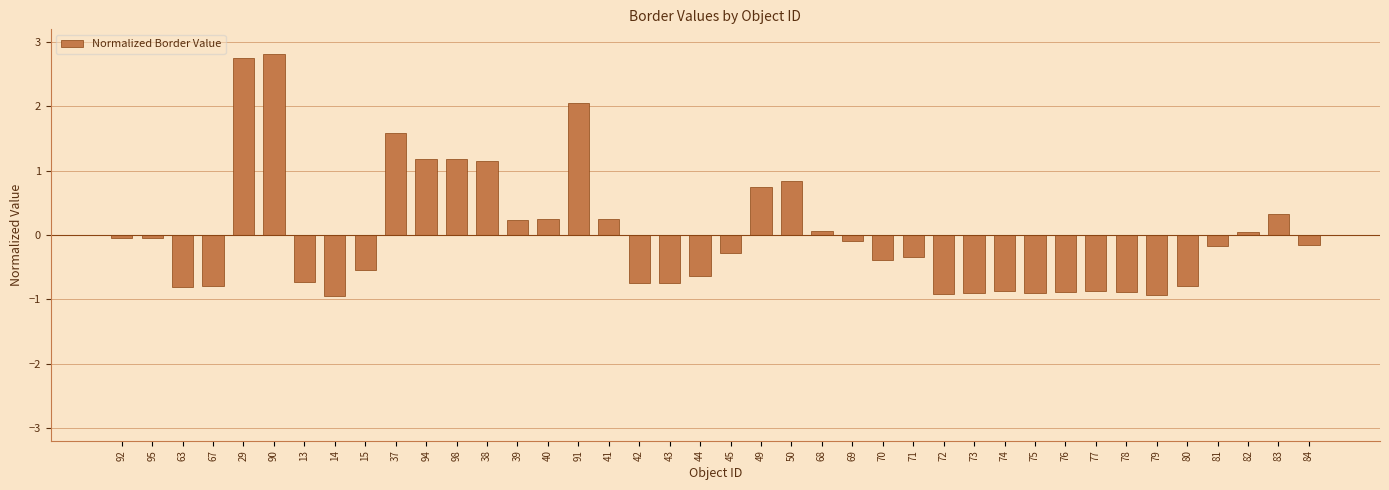

True or false: the data shows -0.9 at 75.

True